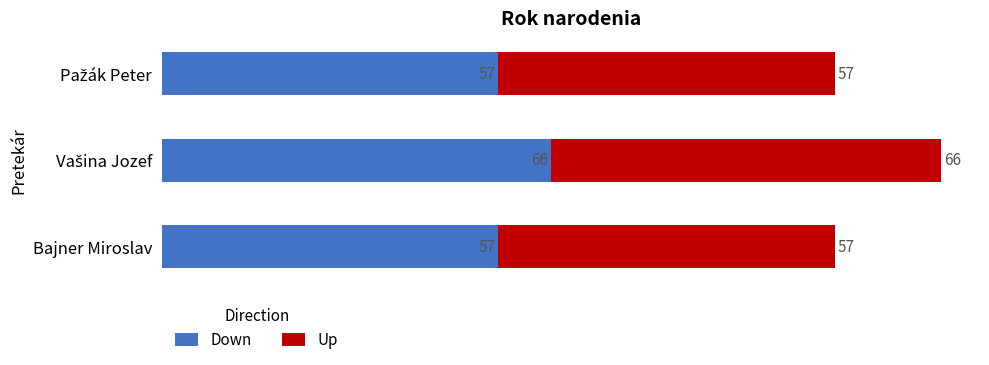

What is the sum of all Down values?

180